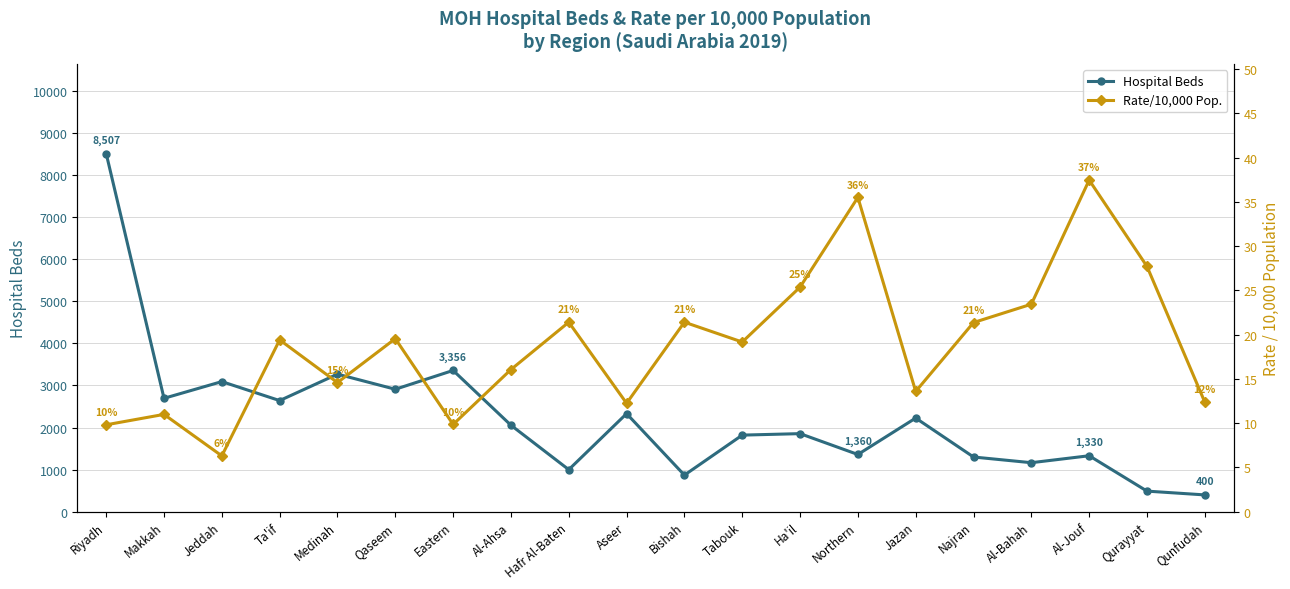

At which category does Hospital Beds reach its first local peak?

Jeddah